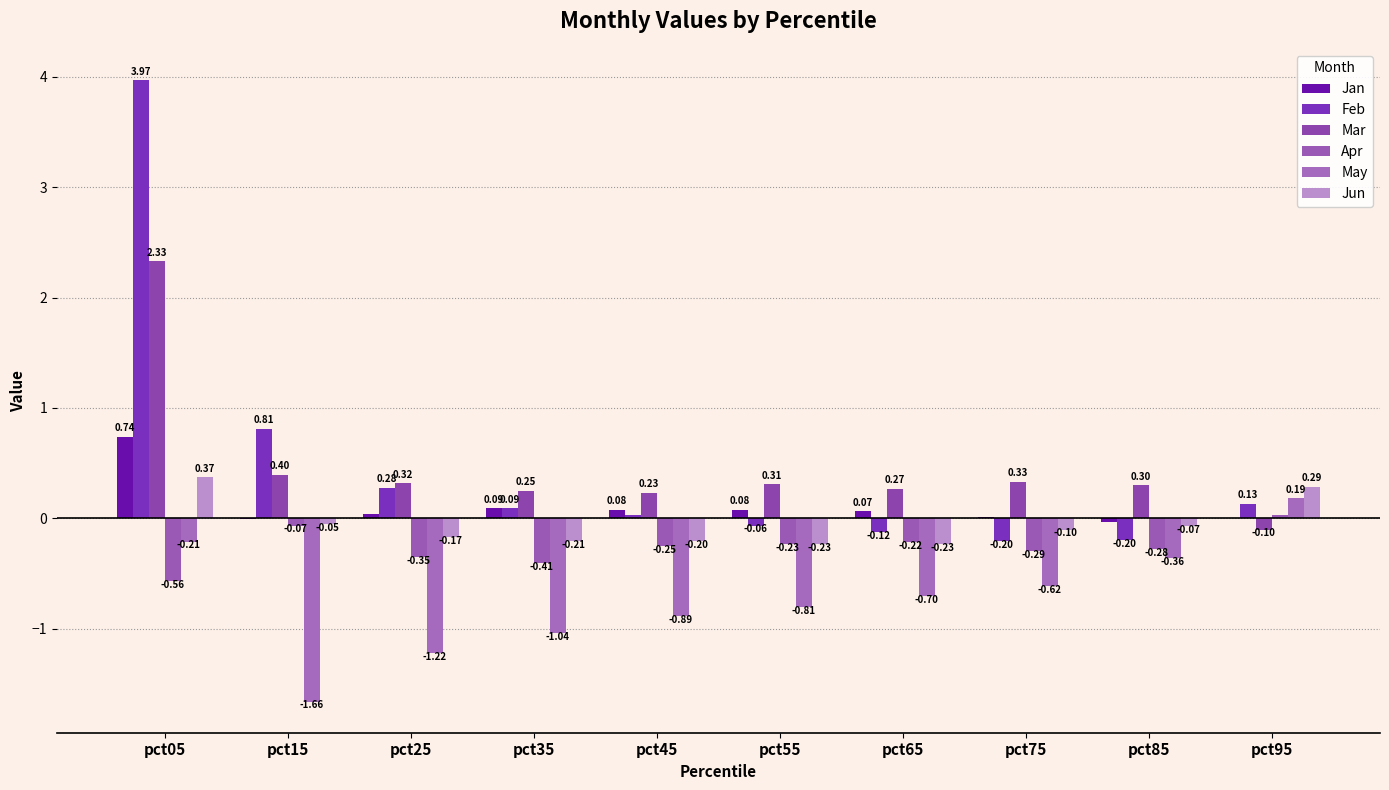

What is the maximum value shown in the chart?

4.0